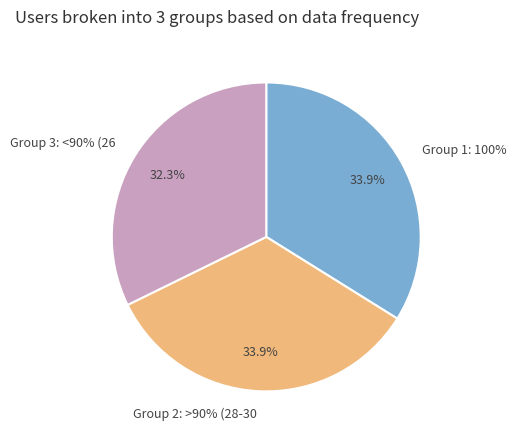

Is 2018-07-10T06:28:39.272Z the majority of the pie?

No